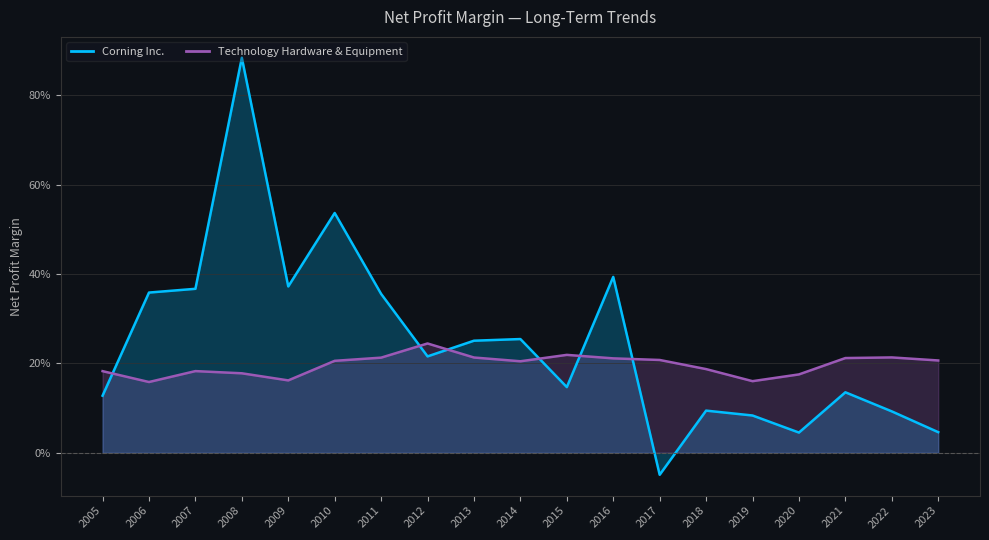

At which category is the sum across all series the highest?

2008